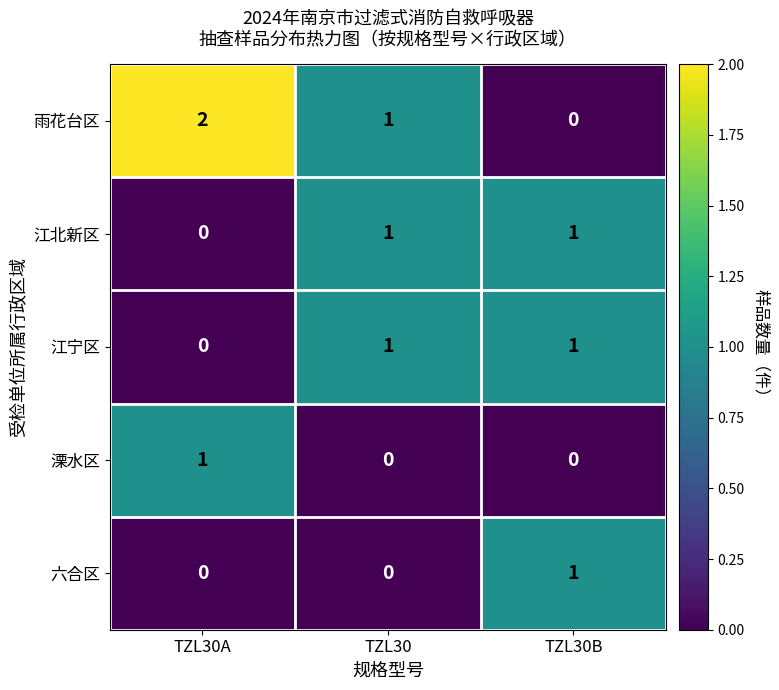

Which label corresponds to the largest value in the chart?

TZL30A